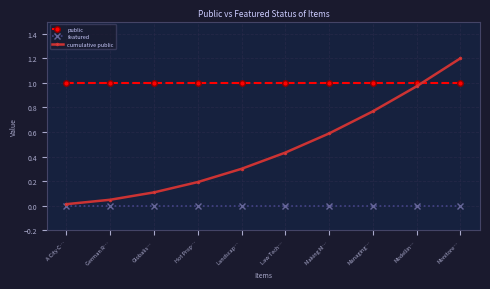

What is the sum of all cumulative public values?

4.6